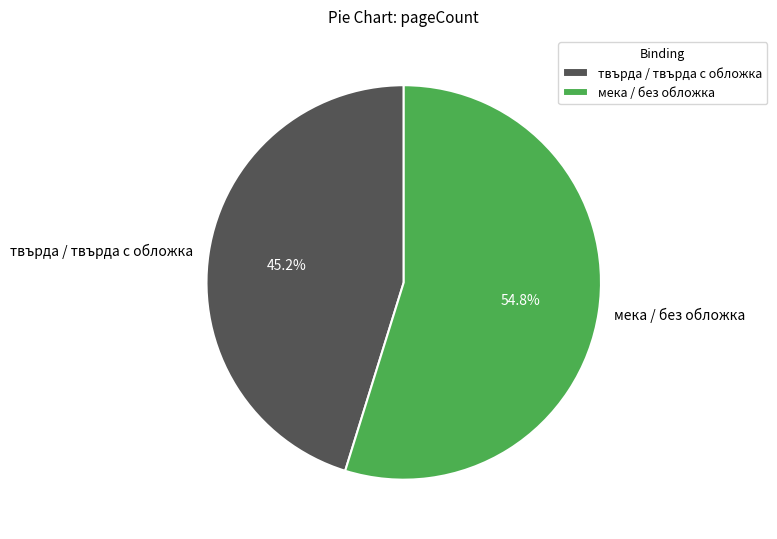

Does твърда / твърда с обложка account for over 50% of the chart?

No